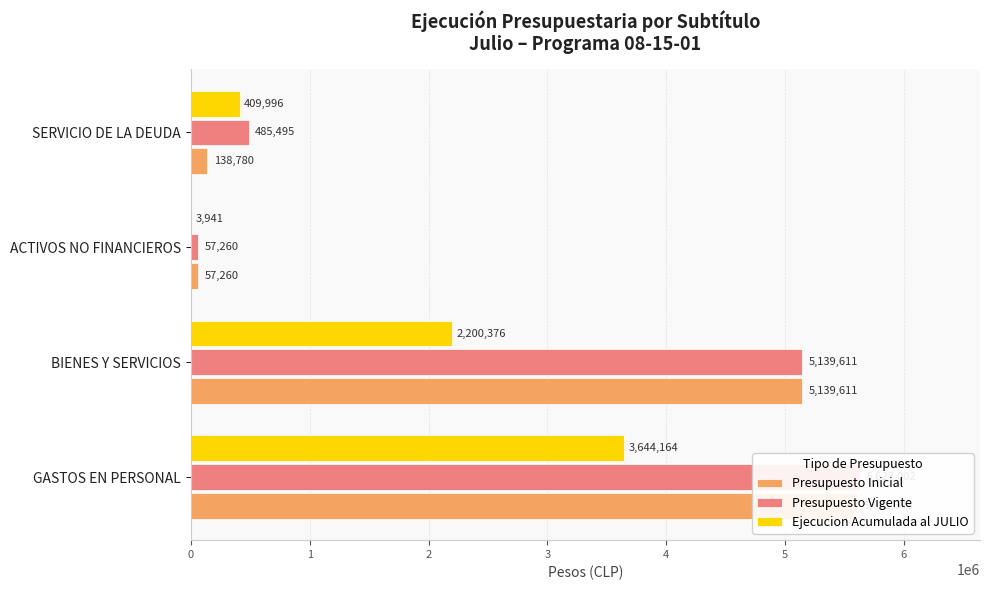

Rank the series by their maximum value, from highest to lowest.

Presupuesto Vigente, Presupuesto Inicial, Ejecucion Acumulada al JULIO